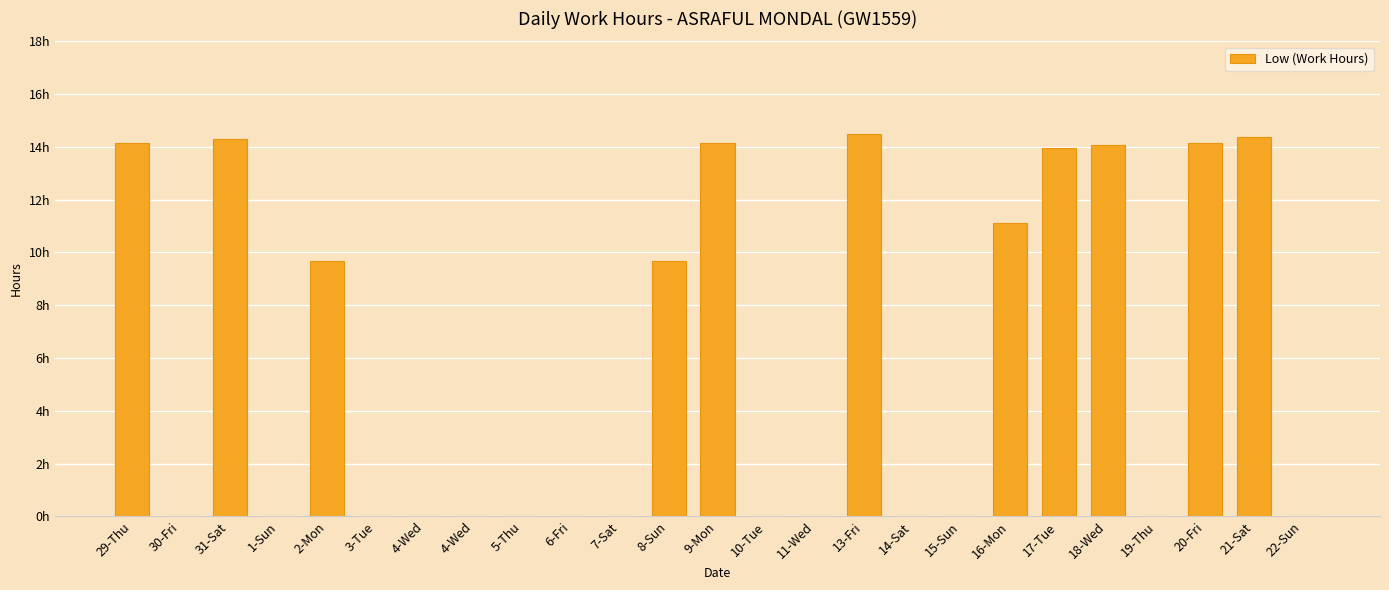

Reading left to right, extract all data points from this chart.

14.2	0.0	14.3	0.0	9.7	0.0	0.0	0.0	0.0	0.0	0.0	9.7	14.2	0.0	0.0	14.5	0.0	0.0	11.1	14.0	14.1	0.0	14.1	14.4	0.0